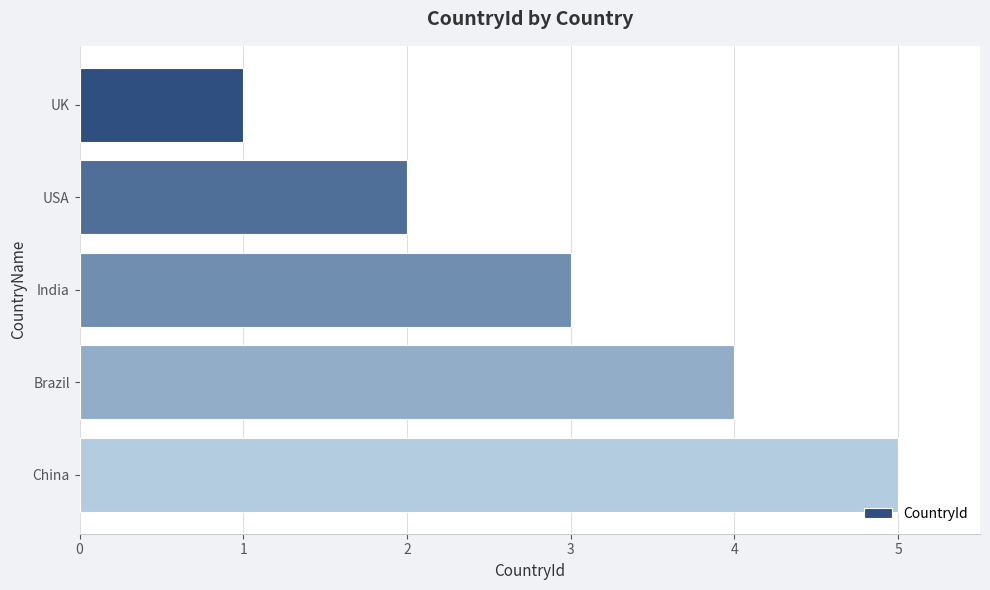

What is the label of the 3rd bar from the bottom?

India